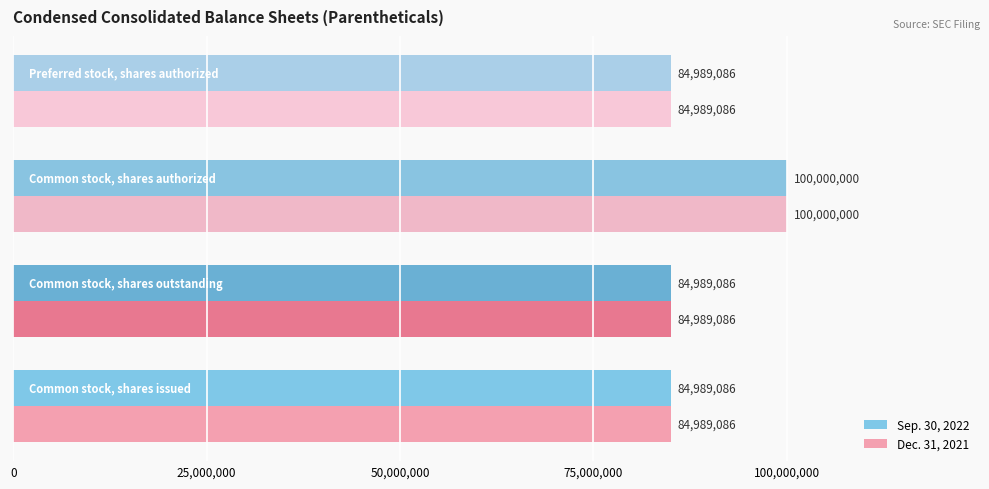

How many categories are shown in the chart?

4